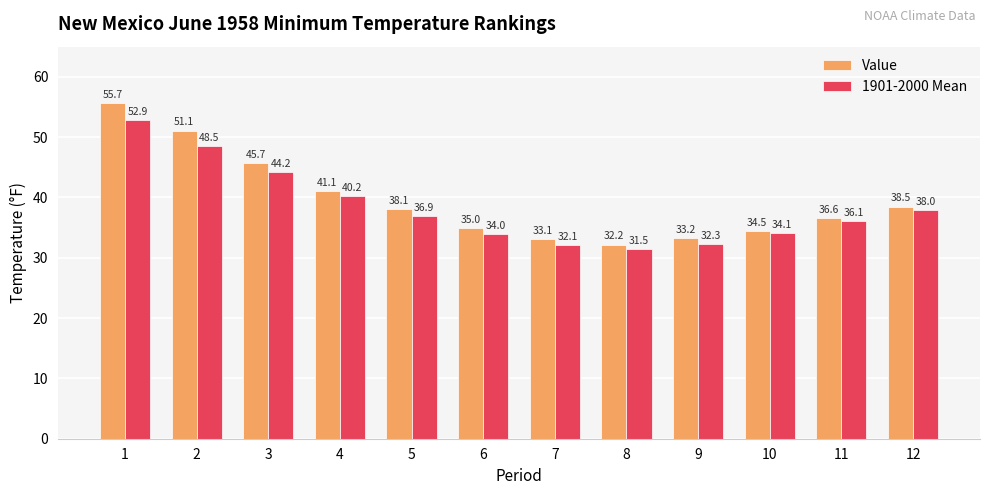

What are all the series names shown in the legend?

Value, 1901-2000 Mean